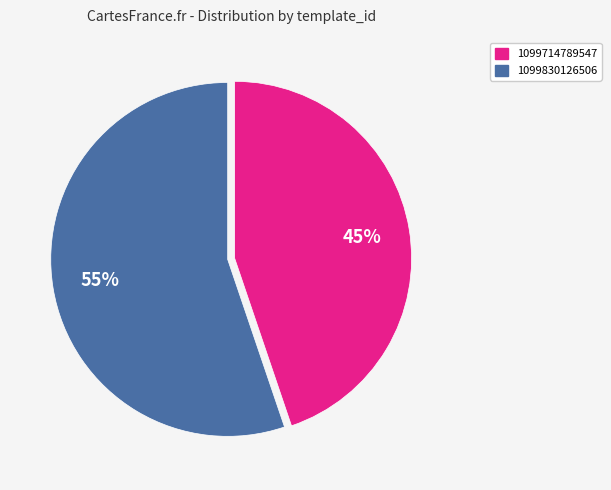

Is the sum of 1099830126506 and 1099714789547 greater than half?

Yes